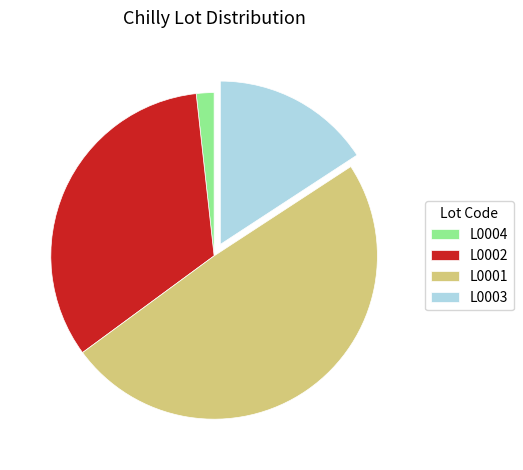

Do L0002 and L0001 together represent more than half of the pie?

Yes